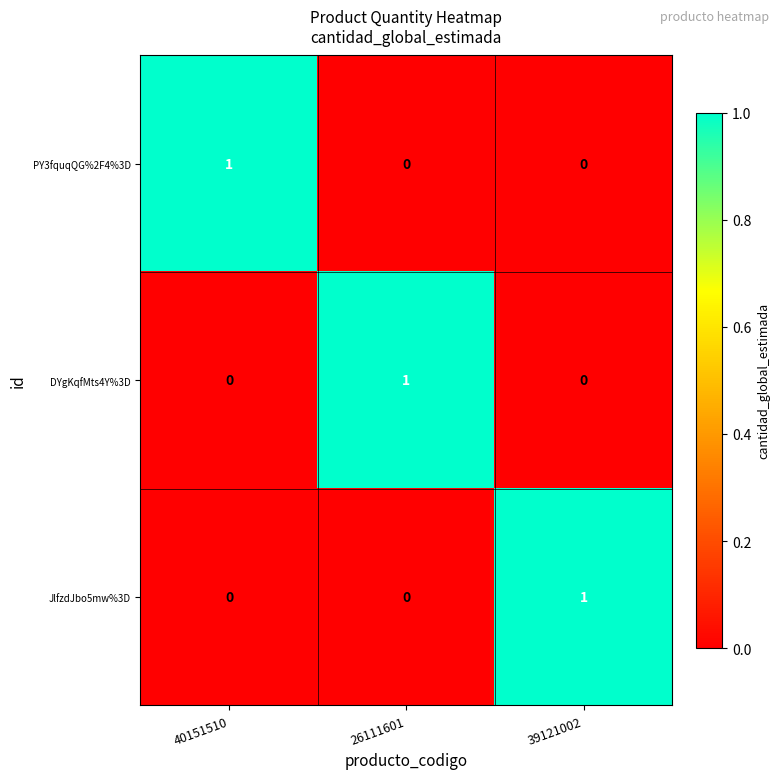

The PY3fquqQG%2F4%3D series shows 0 at 26111601. True or false?

True